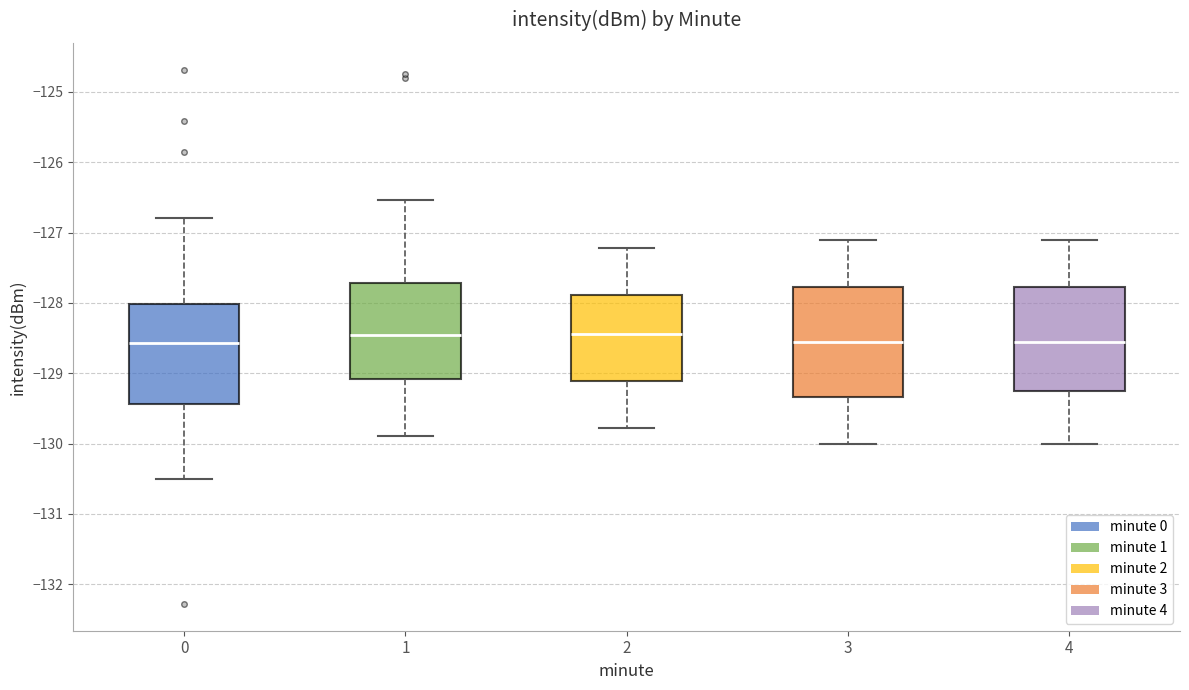

Reading left to right, read every box against the y-axis: the position of its median line, the range the box covers, and the ends of its whiskers. The values are not printed on the chart, so give them approximately, as read against the axis.

0: median -128.6, box -129.4 to -128.0, whiskers -130.5 to -126.8
1: median -128.4, box -129.1 to -127.7, whiskers -129.9 to -126.5
2: median -128.4, box -129.1 to -127.9, whiskers -129.8 to -127.2
3: median -128.6, box -129.3 to -127.8, whiskers -130.0 to -127.1
4: median -128.6, box -129.2 to -127.8, whiskers -130.0 to -127.1